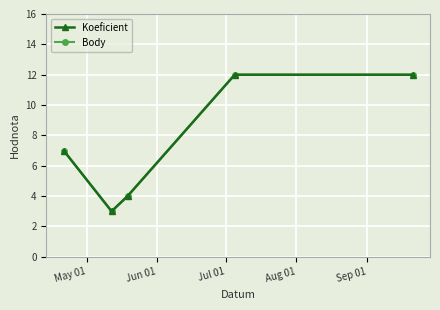

At which category does the chart reach its peak across all series?

Aug 01